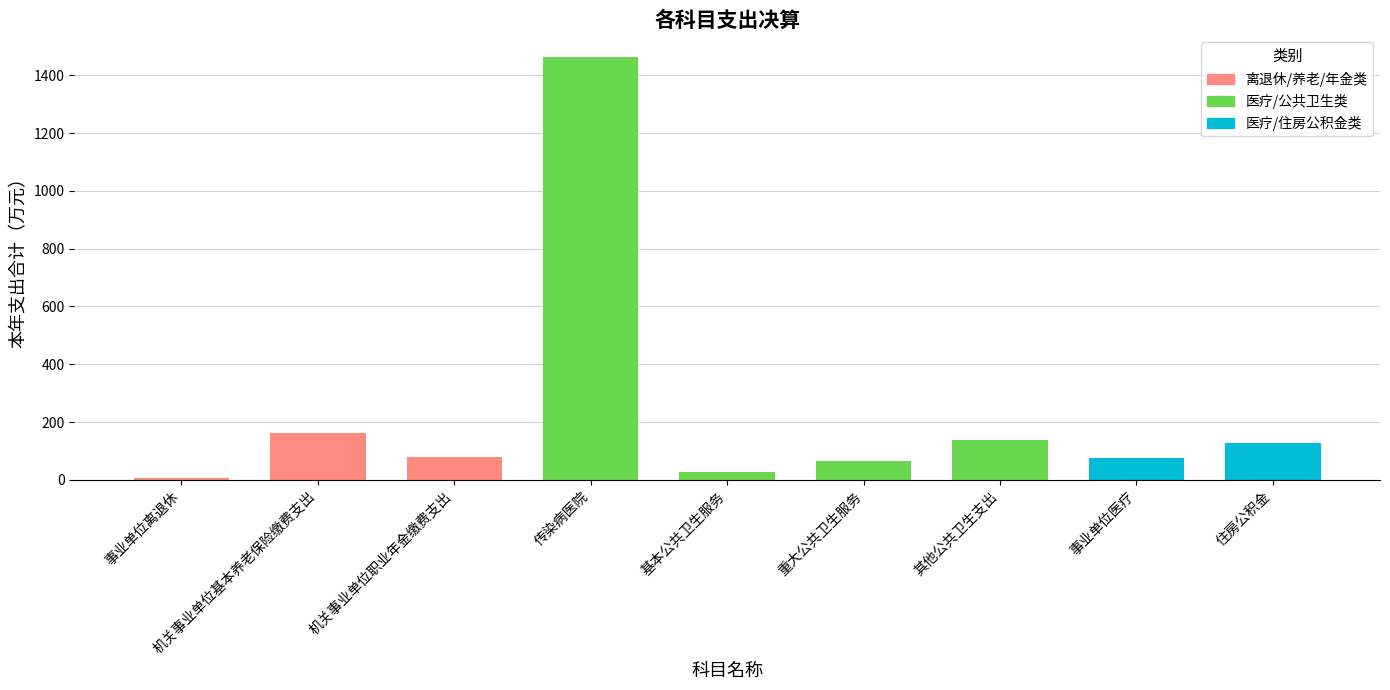

The chart shows a value of 699.4 at 传染病医院. True or false?

False